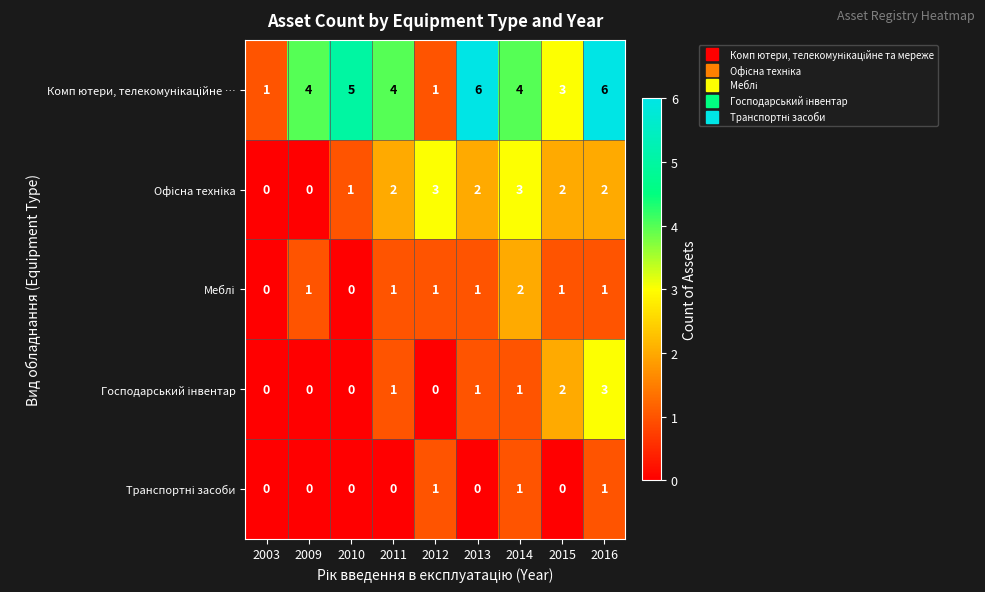

What is the spread (max minus min) of values at 2013?

6